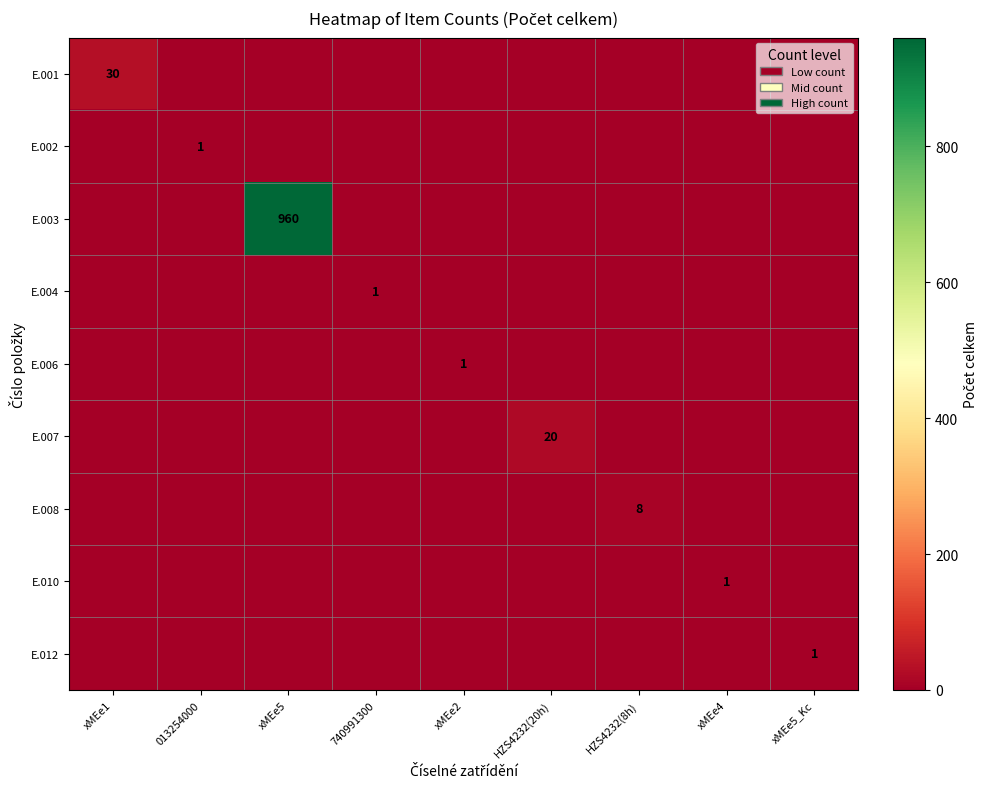

True or false: E.002 has a value of 1 at 013254000.

True